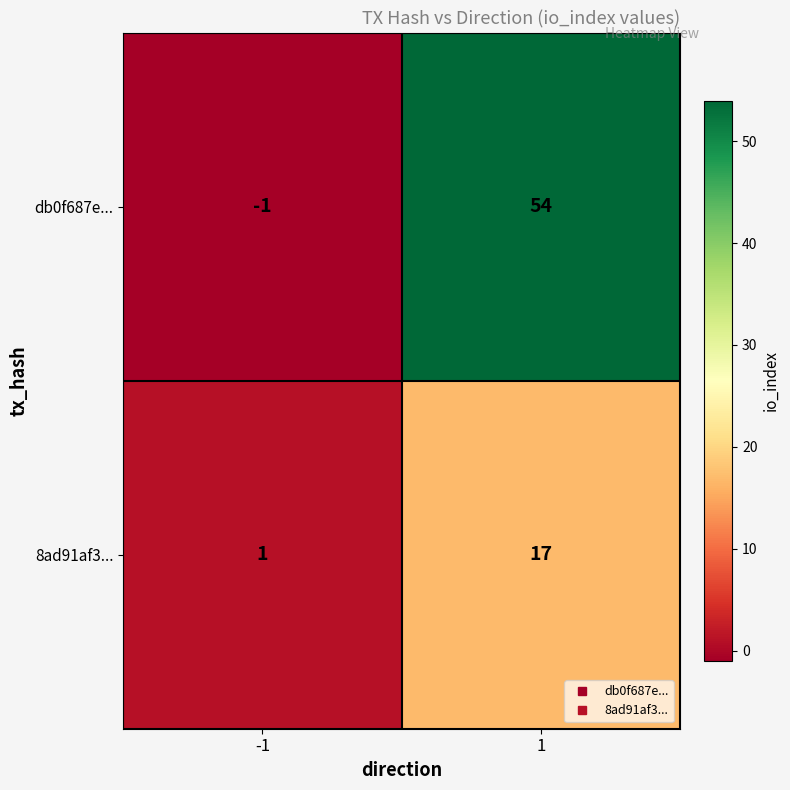

Reading left to right, extract all data points from this chart.

db0f687e...: -1	54
8ad91af3...: 1	17